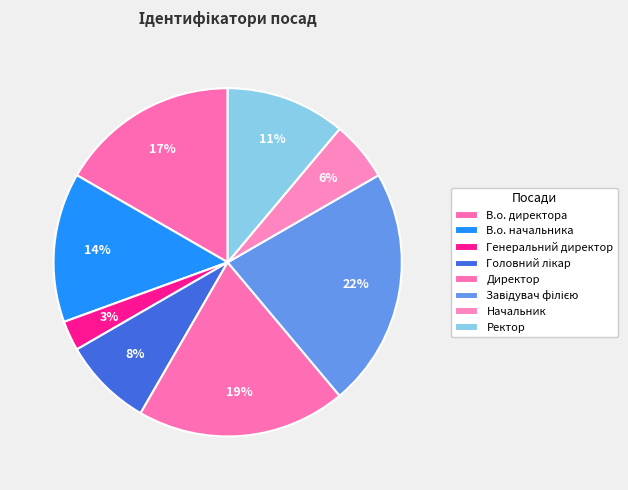

The Завідувач філією slice represents 22% of the pie. True or false?

True